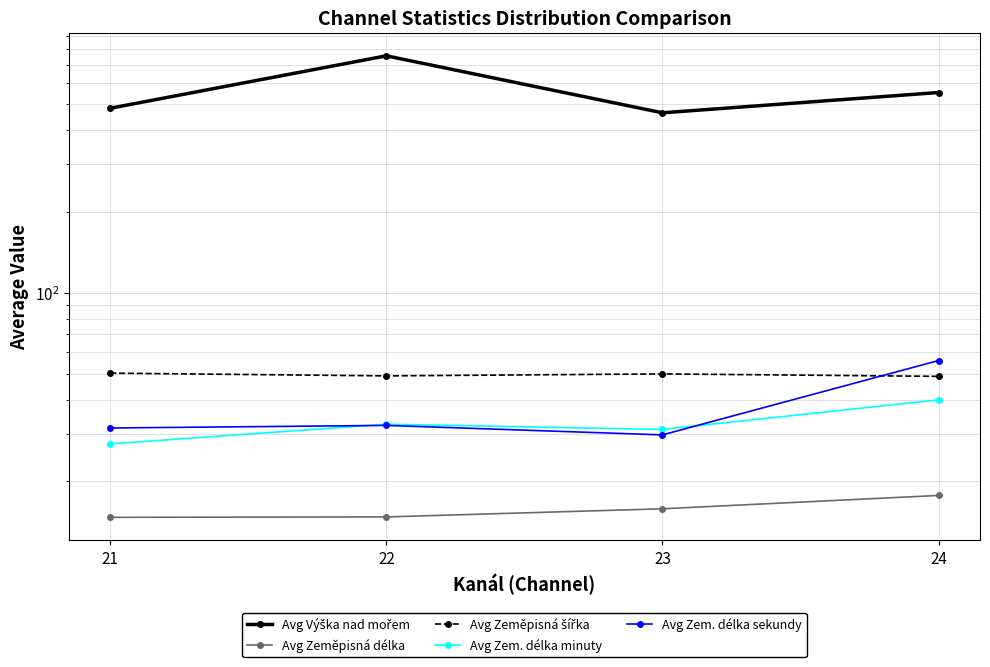

At which label is Avg Zeměpisná délka closest to 16?

23